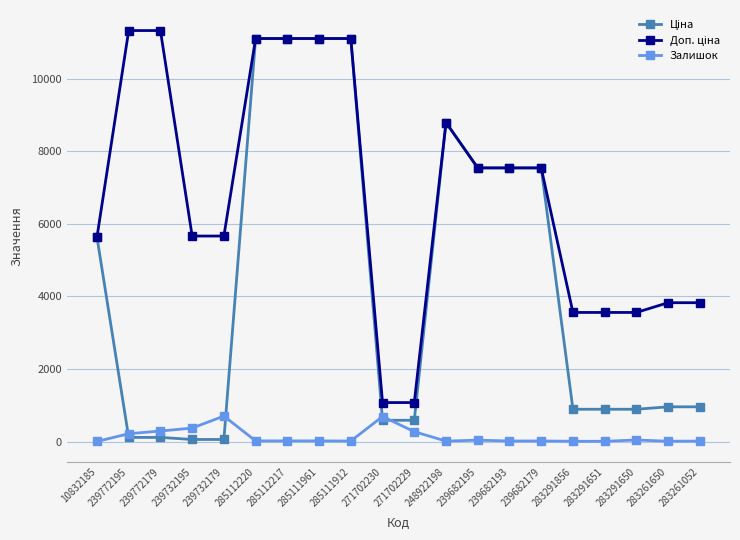

What is the spread (max minus min) of values at 285111961?

11096.6